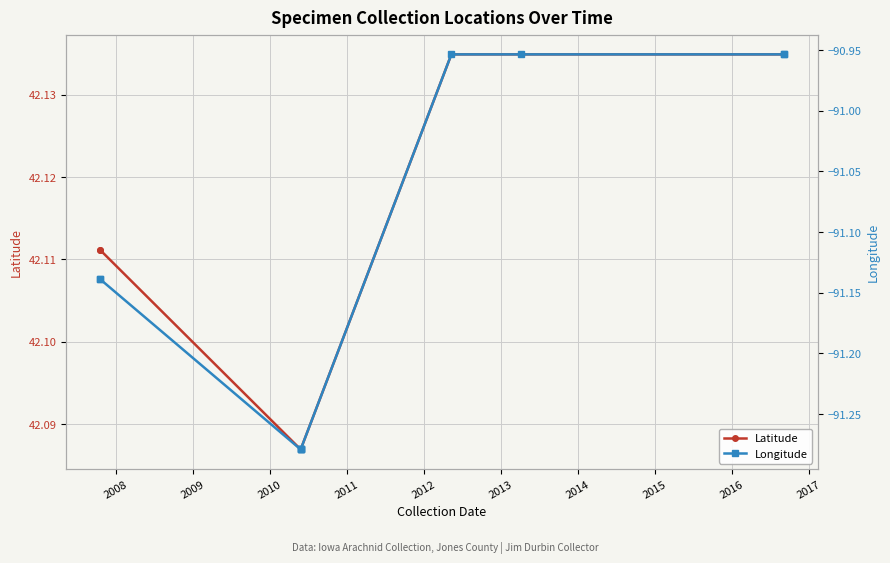

Which has a higher value, 2008 or 2013?

2013